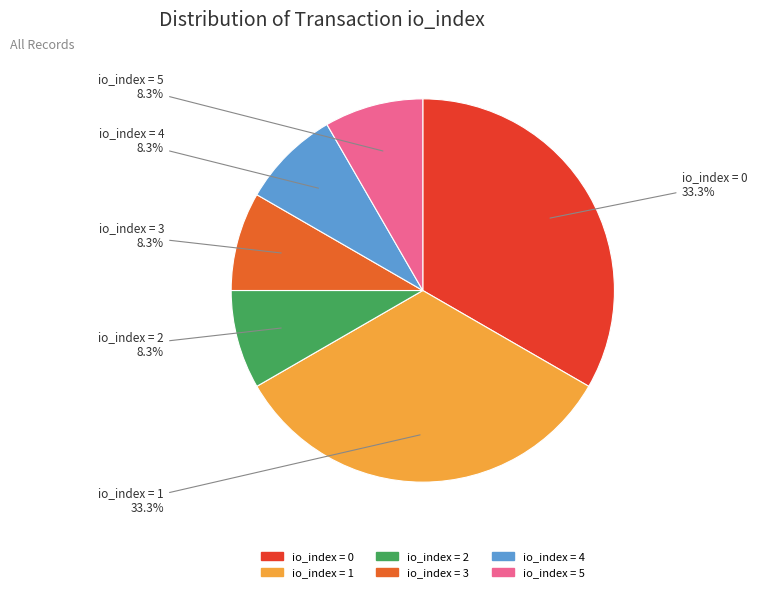

Does any single category account for the majority?

No